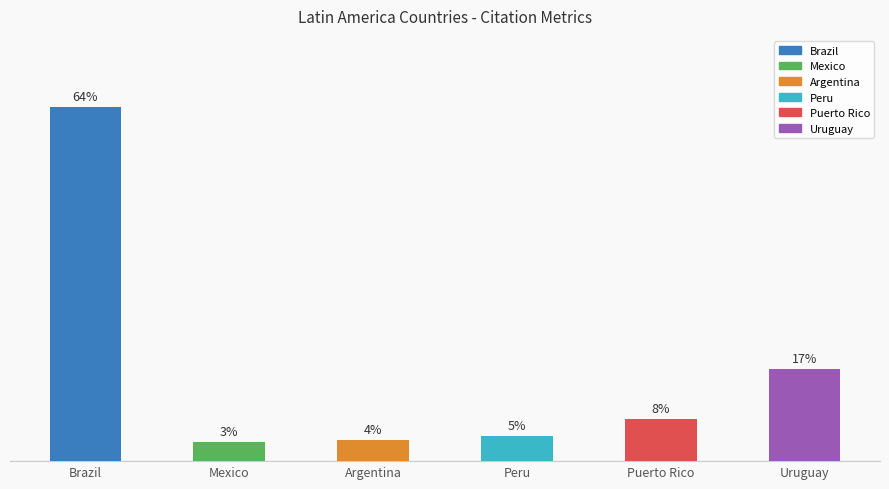

Are the bars horizontal?

No